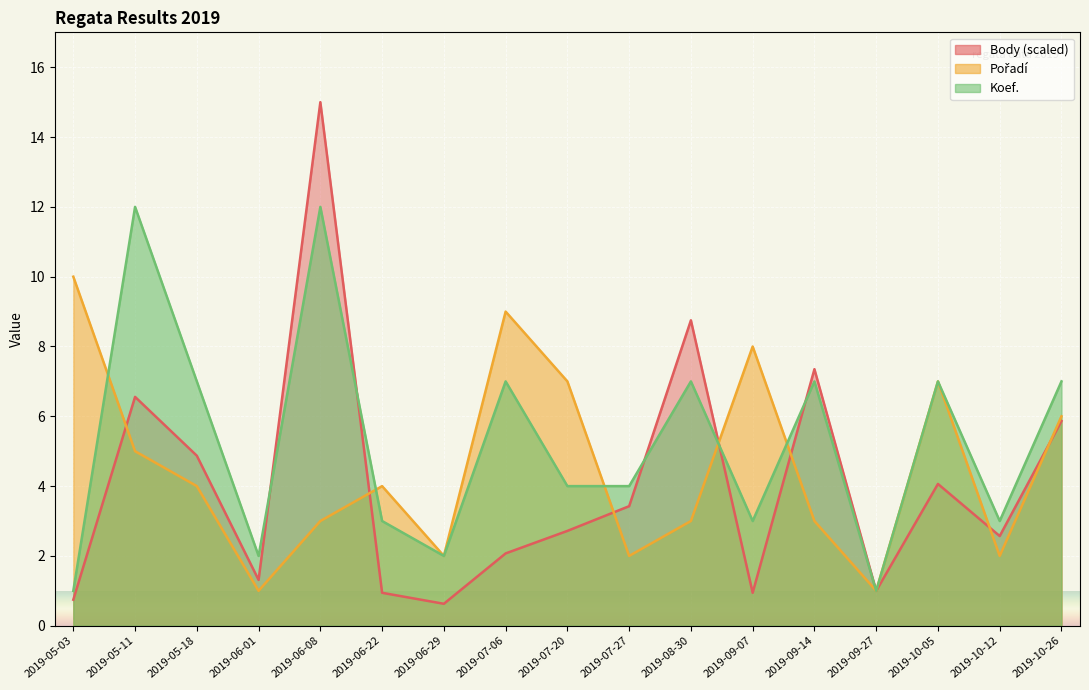

At which category is the sum across all series the highest?

2019-06-08